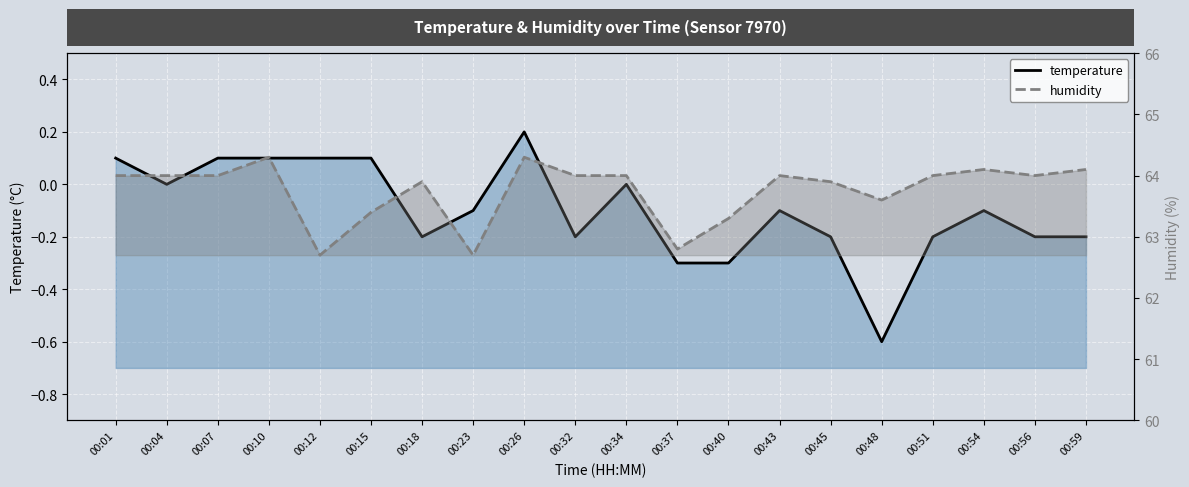

At 00:43, list the series in order from smallest to largest.

temperature, humidity